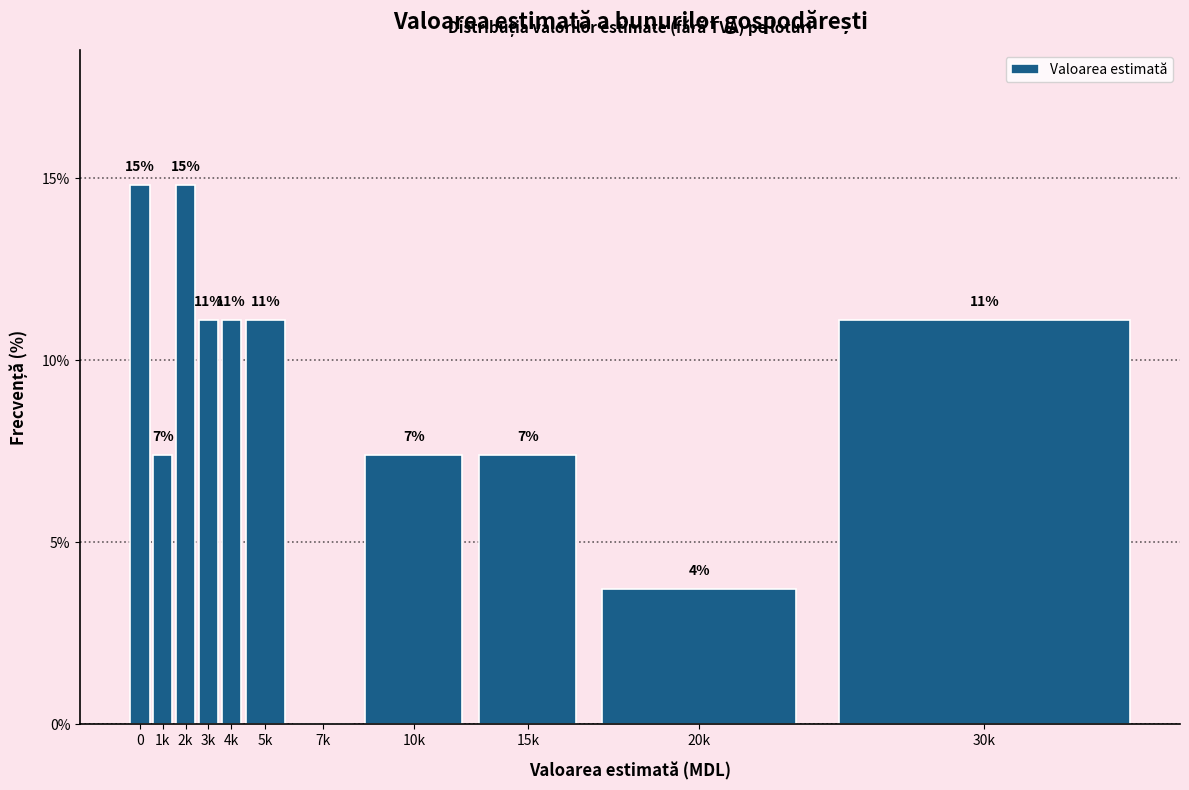

Are the bars horizontal?

No